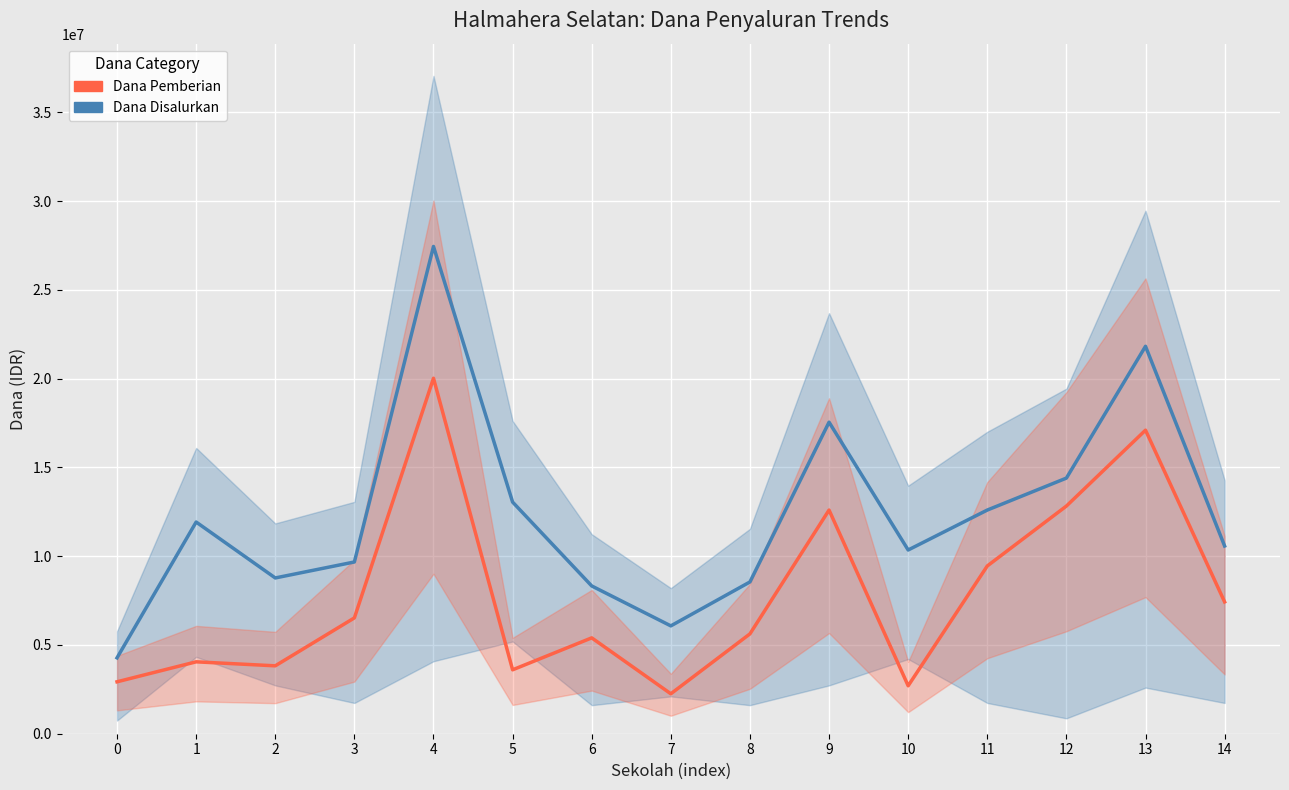

At which category does Dana Disalurkan reach its first local peak?

1